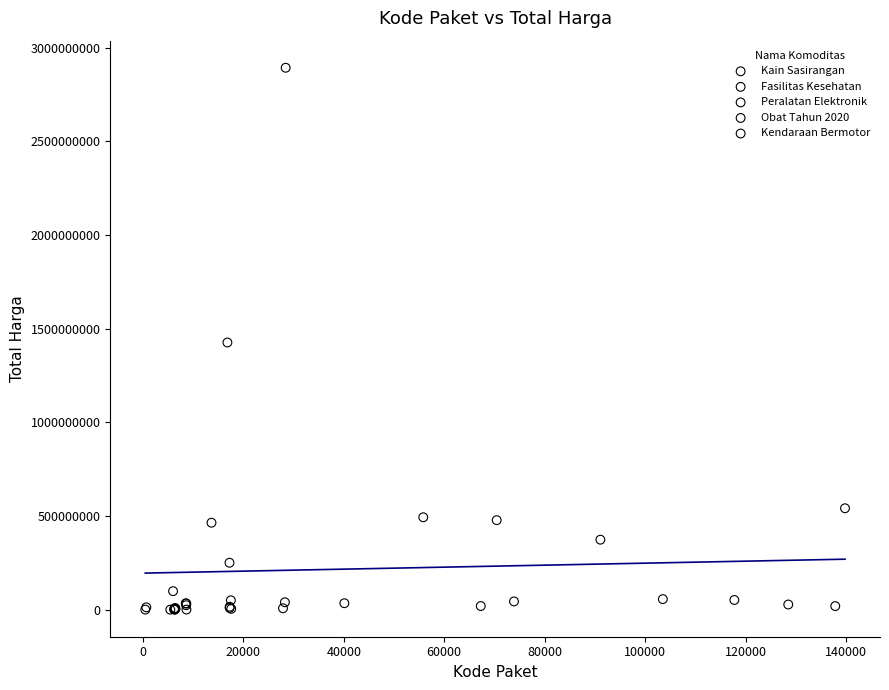

What are all the series names shown in the legend?

Kendaraan Bermotor, Peralatan Elektronik, Obat Tahun 2020, Kain Sasirangan, Fasilitas Kesehatan